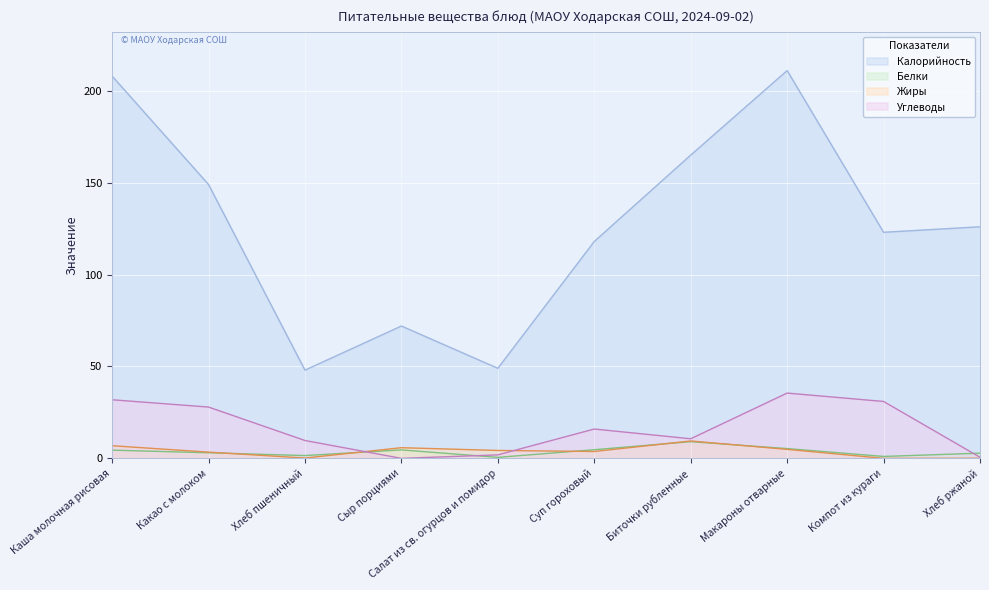

What is the label of the 2nd point from the left?

Какао с молоком